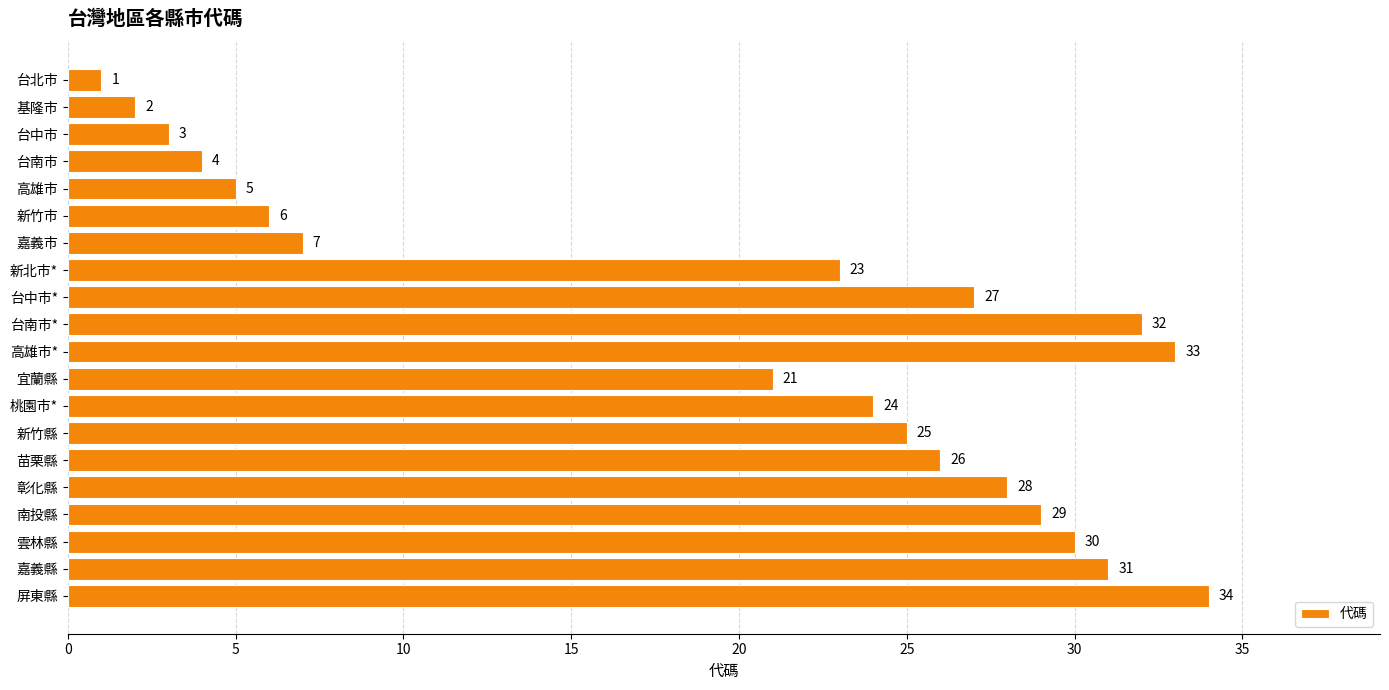

List the labels in order of value, largest first.

屏東縣, 高雄市*, 台南市*, 嘉義縣, 雲林縣, 南投縣, 彰化縣, 台中市*, 苗栗縣, 新竹縣, 桃園市*, 新北市*, 宜蘭縣, 嘉義市, 新竹市, 高雄市, 台南市, 台中市, 基隆市, 台北市